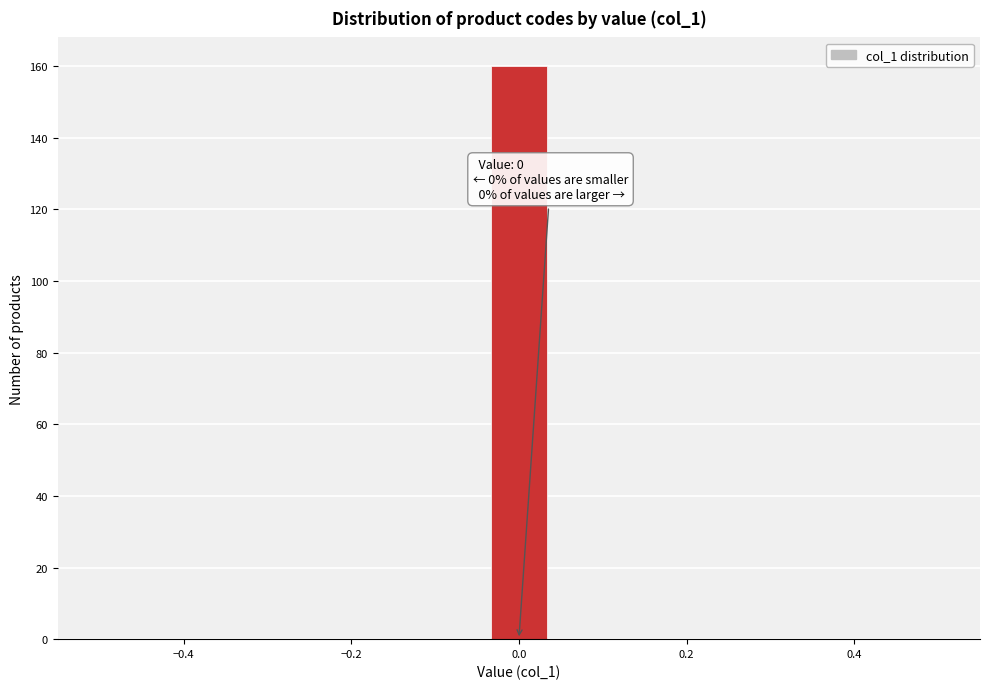

Read against the x-axis, roughly where is the centre of the tallest bar?

0.00